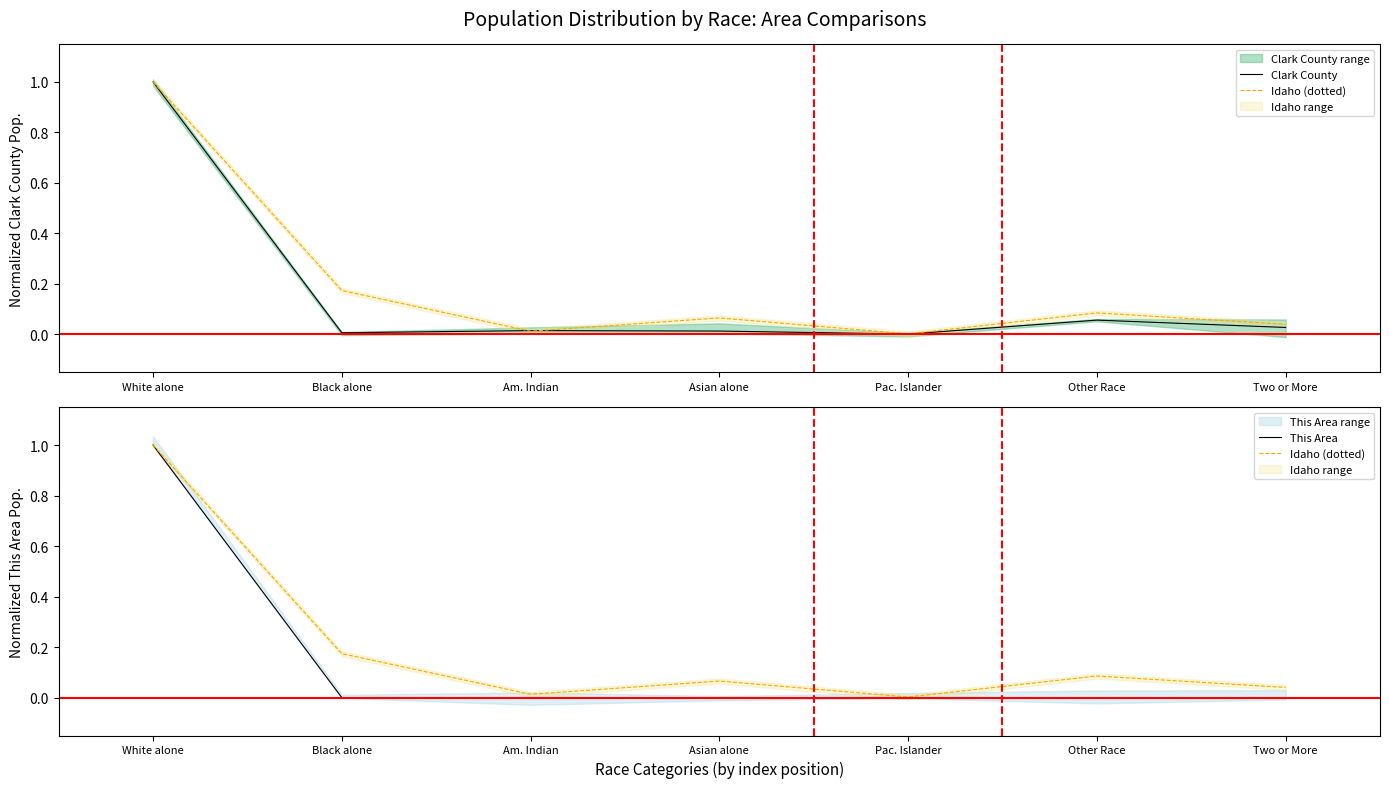

Is it true that Idaho (dotted) equals 0.0 at Pac. Islander?

False